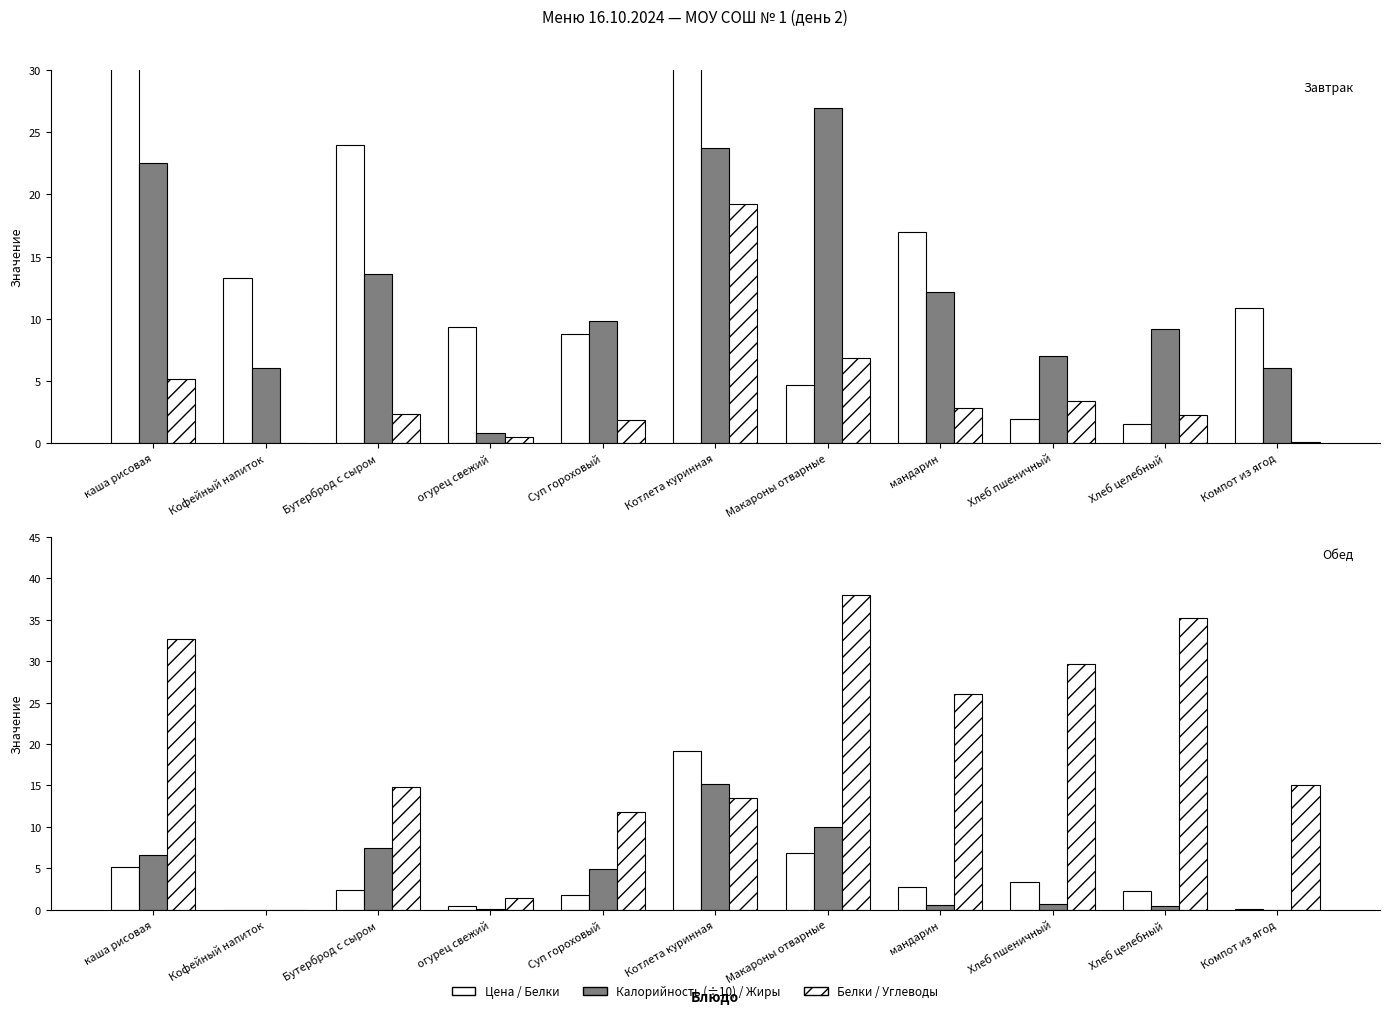

Count the number of categories in the chart.

11